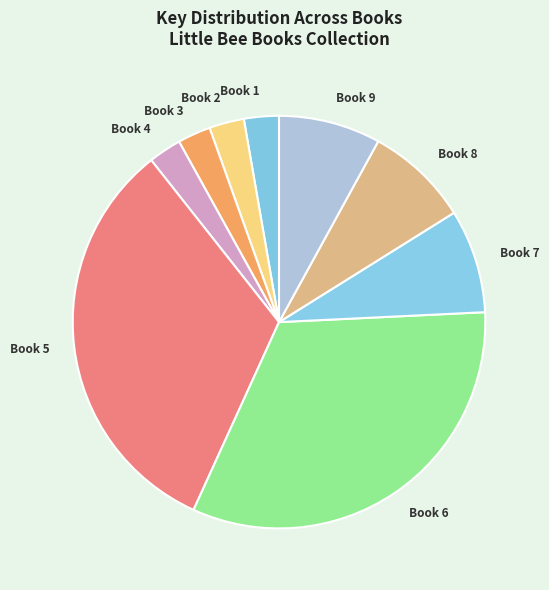

Do Book 6 and Book 2 together represent more than half of the pie?

No